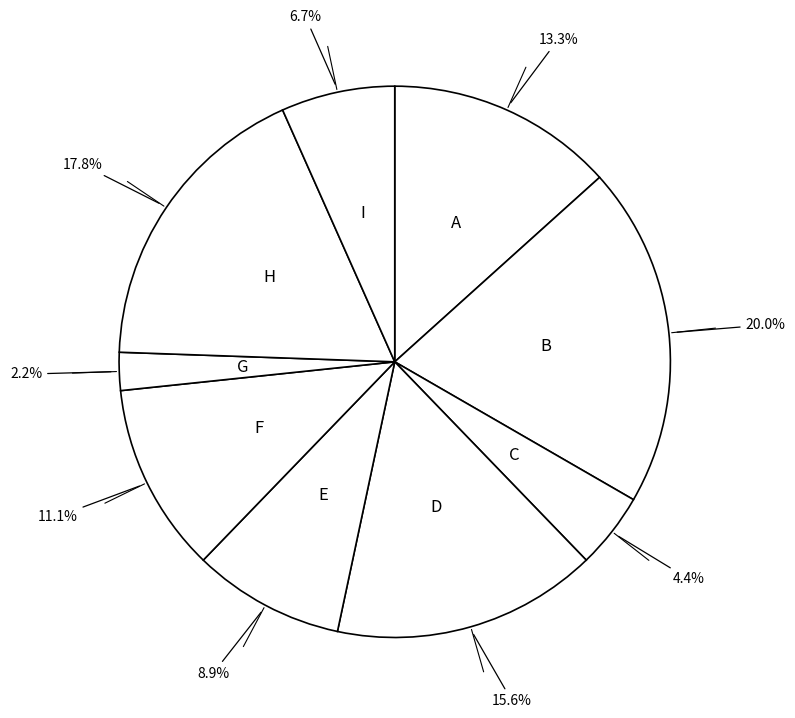

How many segments does this pie chart have?

9